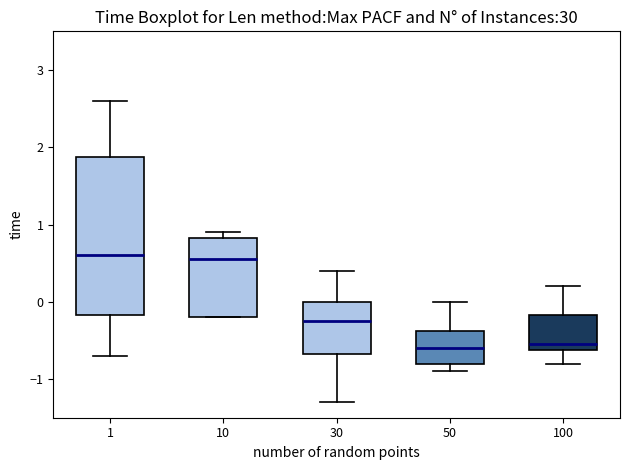

Reading left to right, transcribe this box plot: for each box, give where its median line is, the range the box spans, and where its two whiskers end, as read against the y-axis. The values are not printed on the chart, so give them approximately, as read against the axis.

1: median 0.6, box -0.2 to 1.9, whiskers -0.7 to 2.6
10: median 0.6, box -0.2 to 0.8, whiskers -0.2 to 0.9
30: median -0.2, box -0.7 to 0.0, whiskers -1.3 to 0.4
50: median -0.6, box -0.8 to -0.4, whiskers -0.9 to 0.0
100: median -0.5, box -0.6 to -0.2, whiskers -0.8 to 0.2